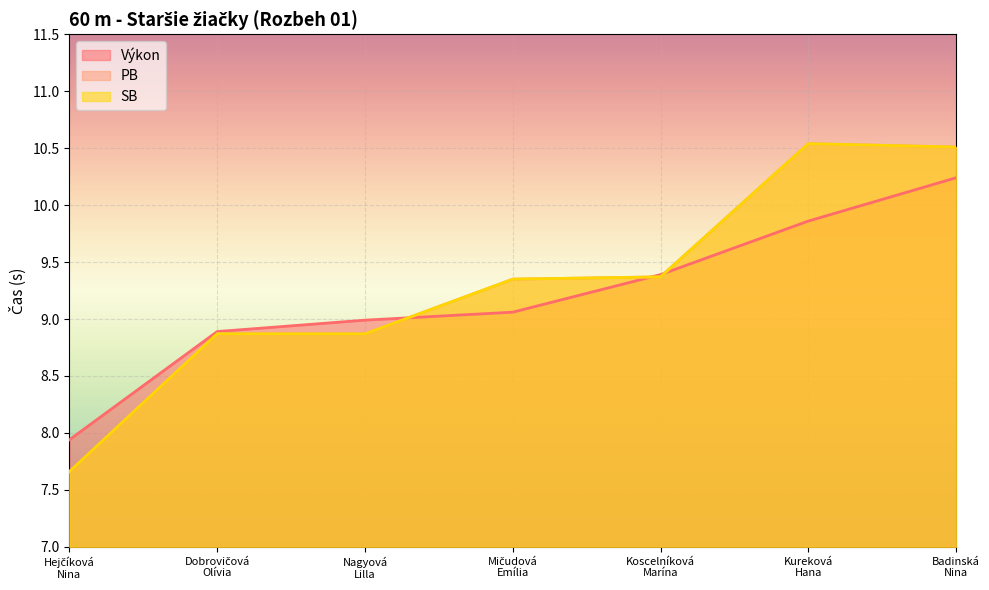

Which has a higher value, Koscelníková
Marína or Mičudová
Emília?

Koscelníková
Marína